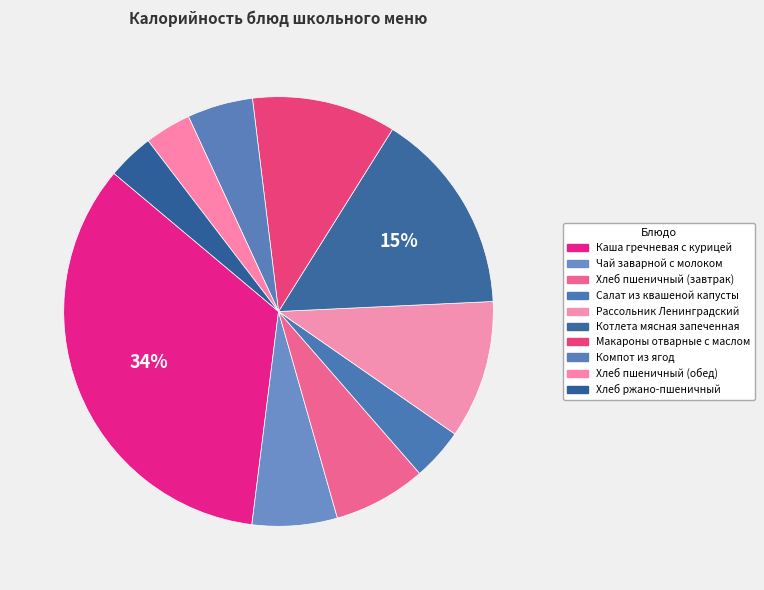

True or false: Салат из квашеной капусты accounts for 4% of the total.

True